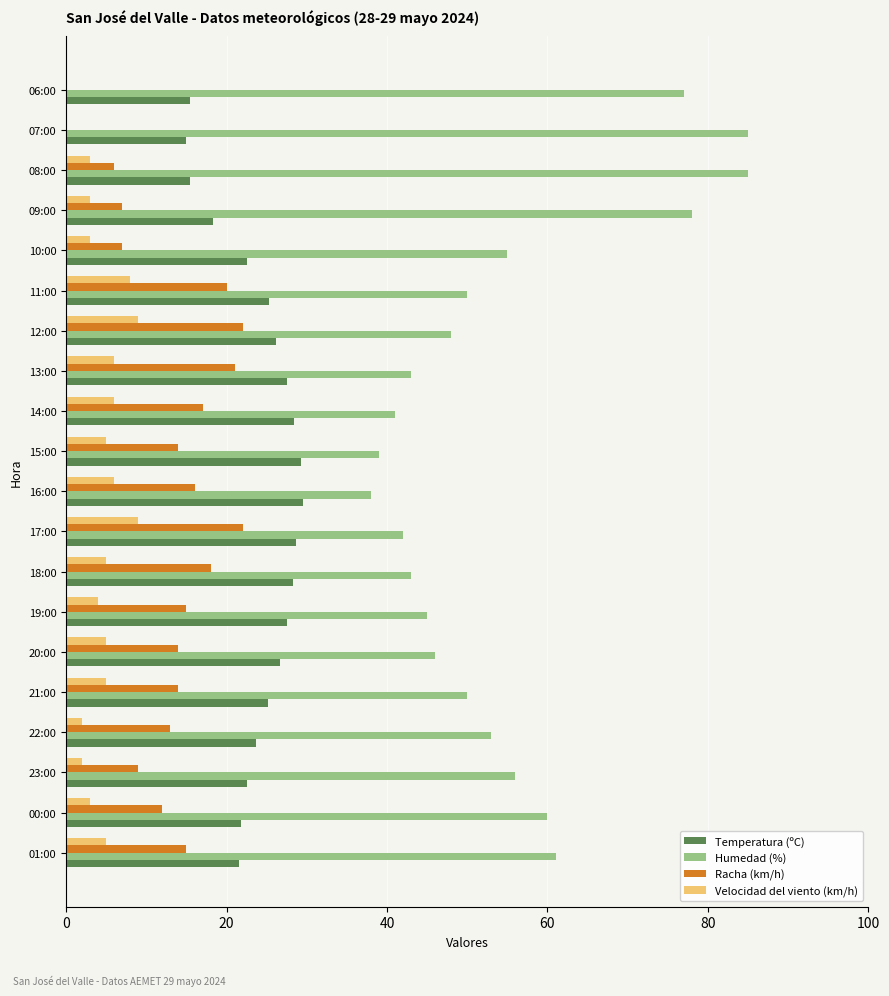

Is it true that Temperatura (ºC) equals 18.3 at 09:00?

True